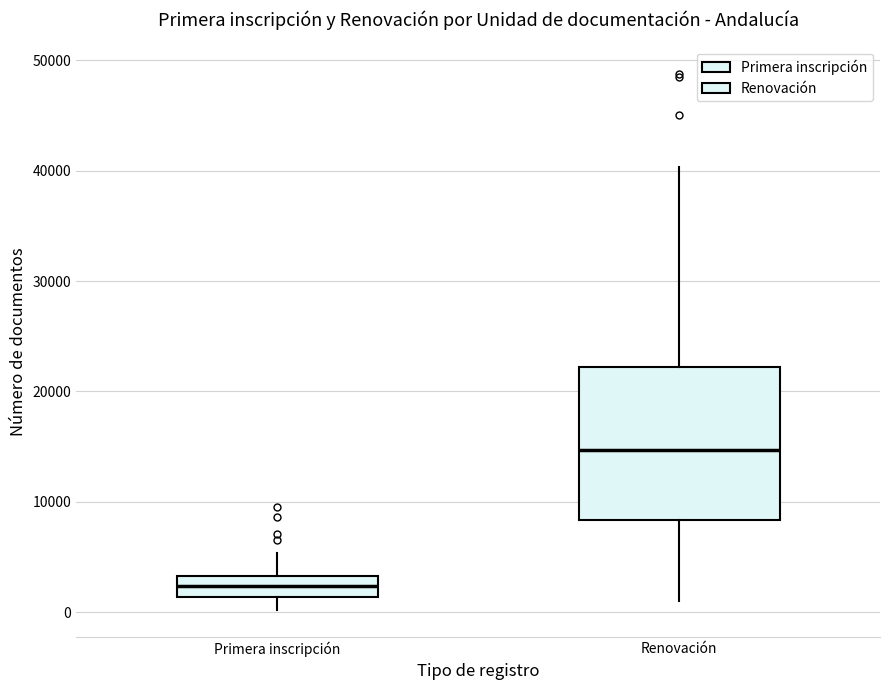

Which box is the tallest, from its lower edge to its upper edge?

Renovación